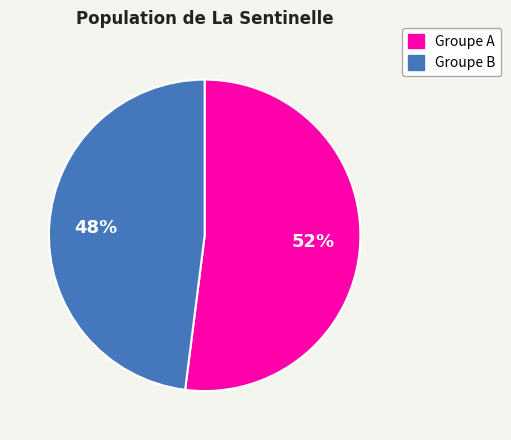

Is there any slice that represents more than half of the pie?

Yes